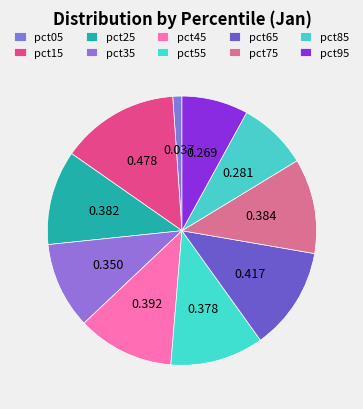

Between pct45 and pct95, which is larger?

pct45